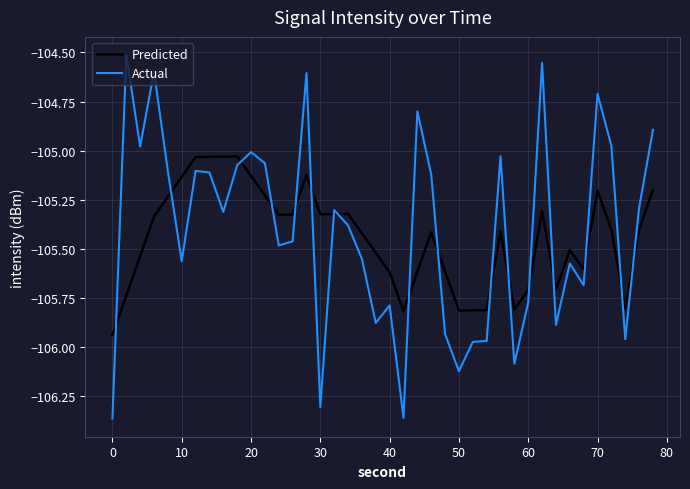

What is the difference between the maximum and minimum values in the Predicted series?

0.9